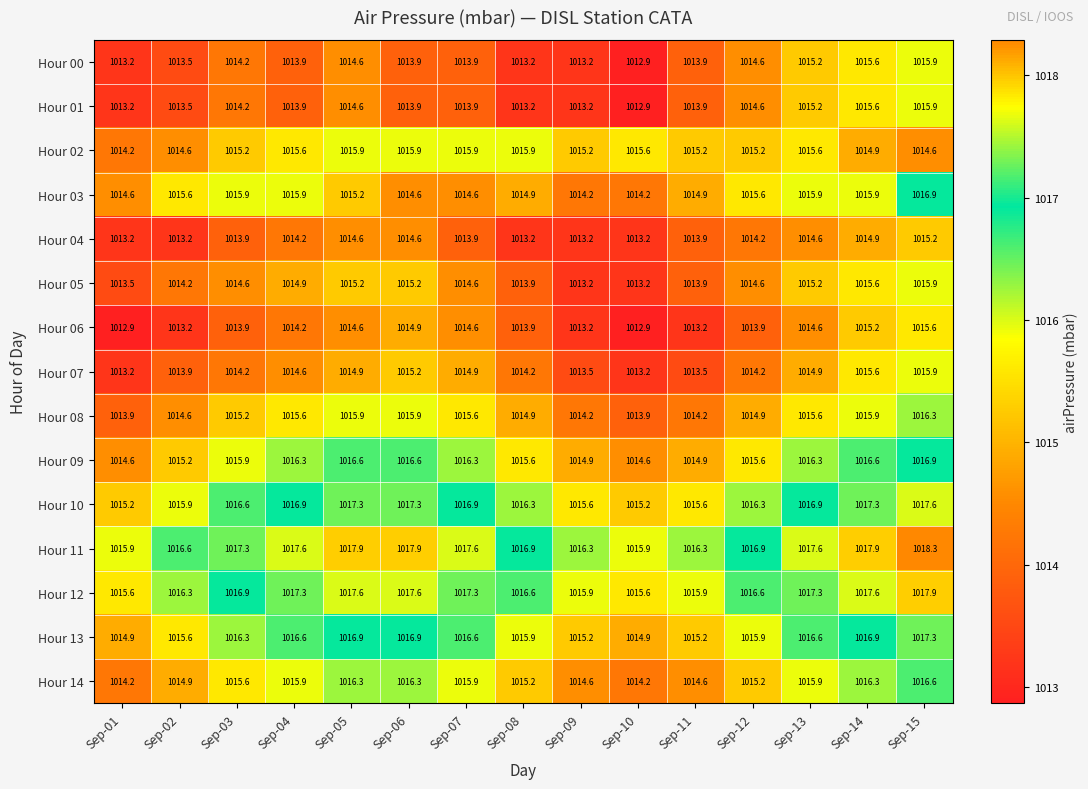

Which series changed the most between Sep-06 and Sep-15?

Hour 03